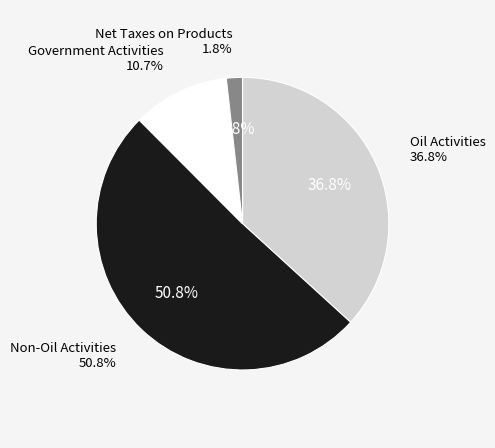

Rank the categories by value from highest to lowest.

Non-Oil Activities, Oil Activities, Government Activities, Net Taxes on Products